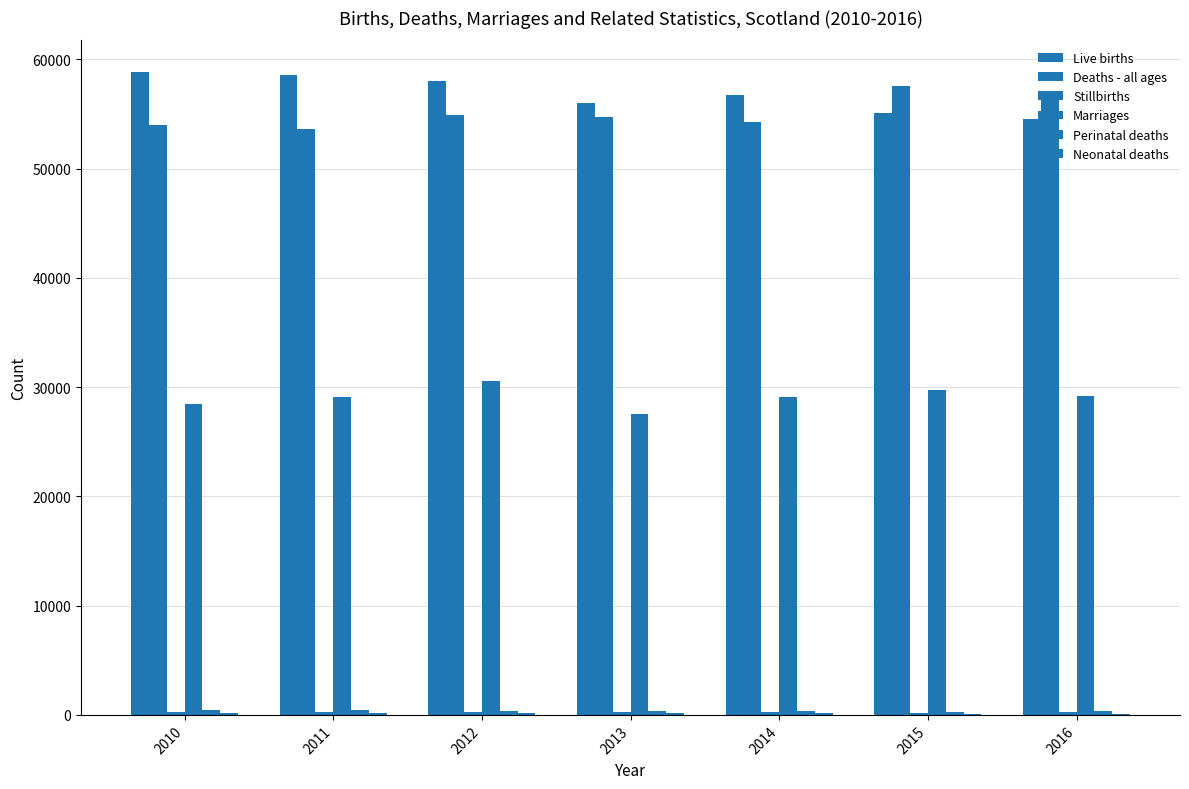

How many distinct data groups are displayed?

6